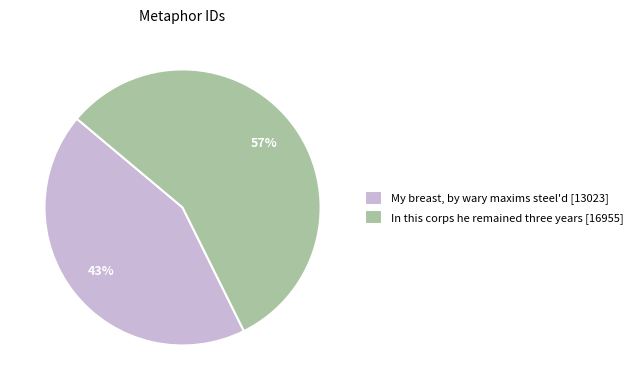

Which category has the smallest portion of the pie?

My breast, by wary maxims steel'd